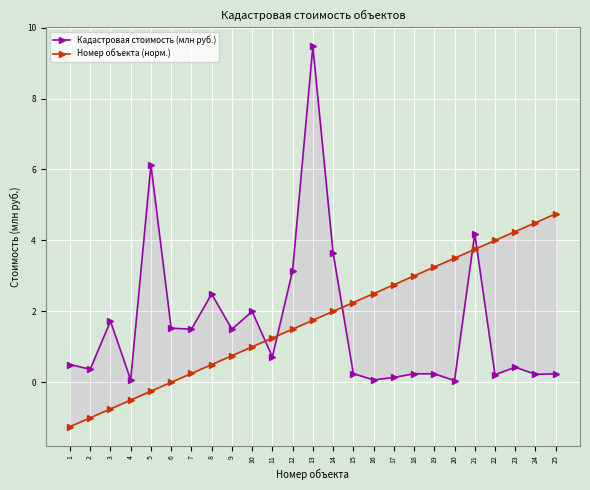

Reading left to right, extract all data points from this chart.

Кадастровая стоимость (млн руб.): 0.5	0.4	1.7	0.1	6.1	1.5	1.5	2.5	1.5	2.0	0.7	3.2	9.5	3.7	0.2	0.1	0.1	0.2	0.2	0.1	4.2	0.2	0.4	0.2	0.2
Номер объекта (норм.): -1.2	-1.0	-0.8	-0.5	-0.2	0.0	0.2	0.5	0.8	1.0	1.2	1.5	1.8	2.0	2.2	2.5	2.8	3.0	3.2	3.5	3.8	4.0	4.2	4.5	4.8